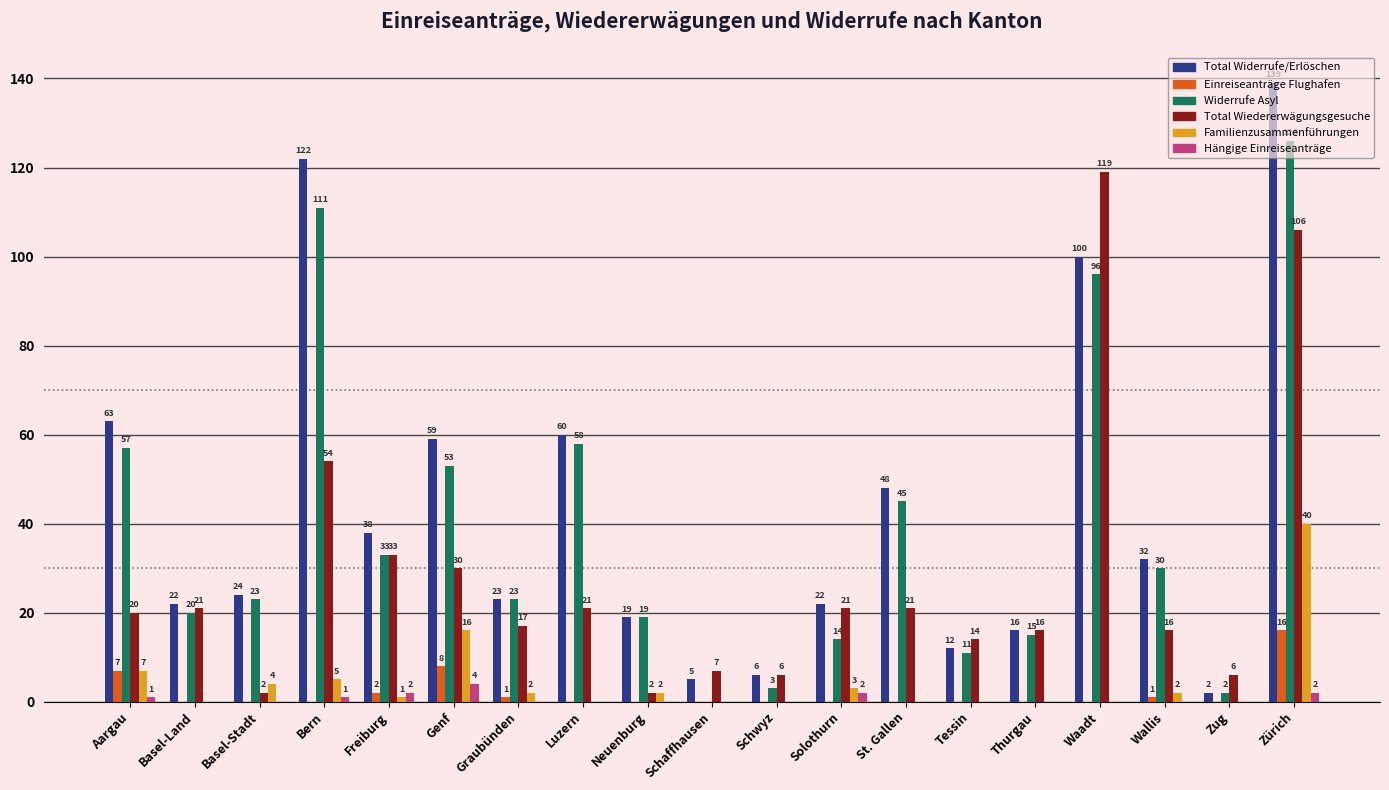

What is the maximum value for Total Widerrufe/Erlöschen?

139